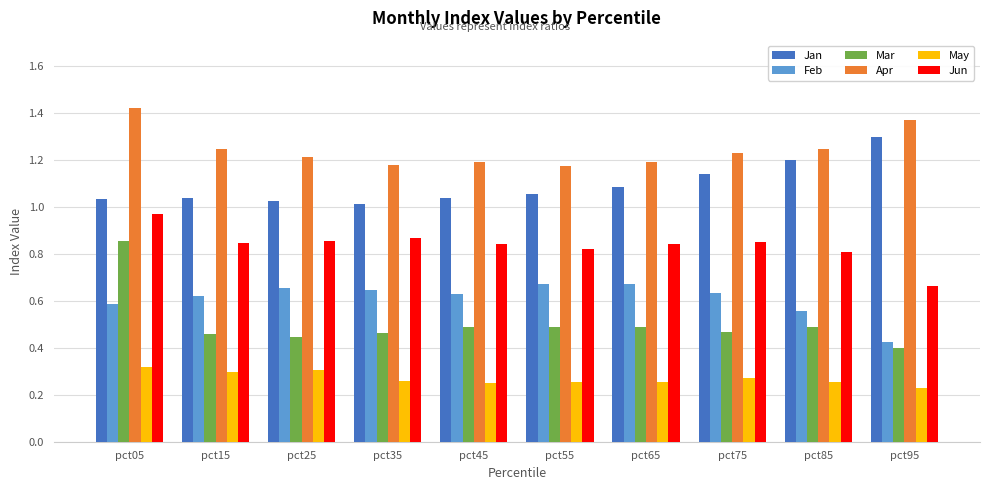

The Feb series shows 0.6 at pct45. True or false?

True